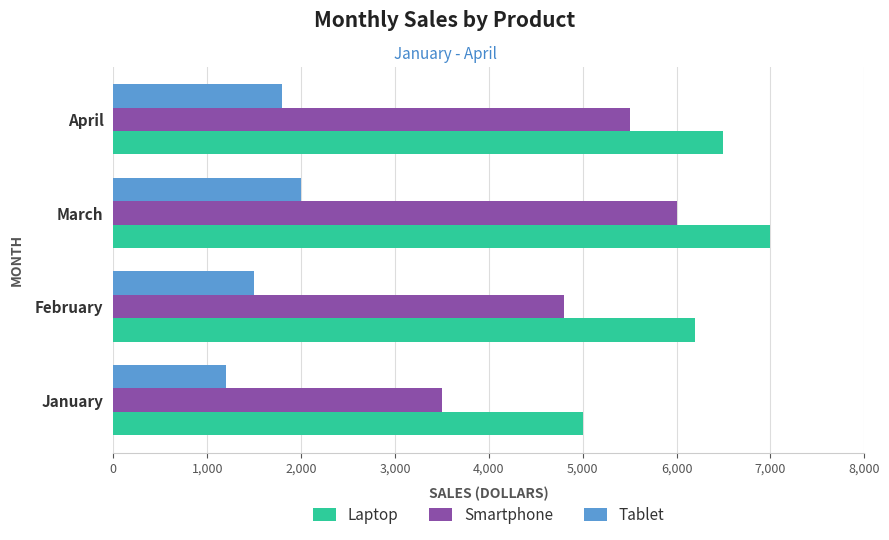

At which label is Laptop closest to 6000?

February